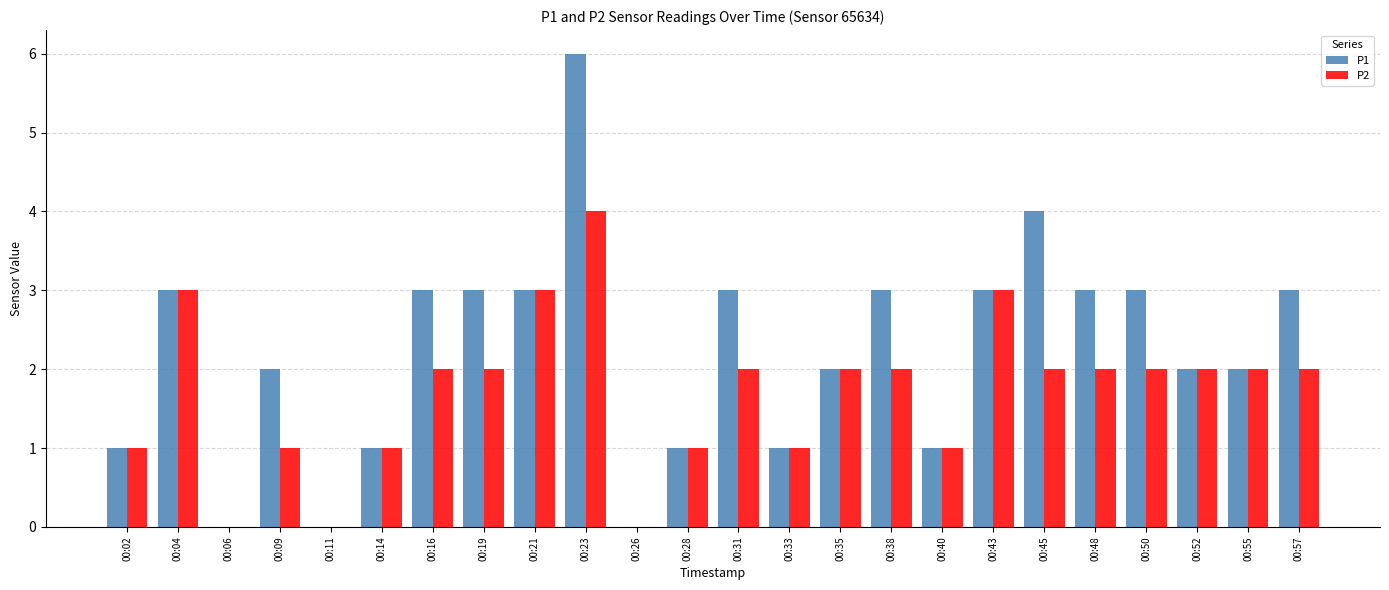

How many groups of bars are there?

24